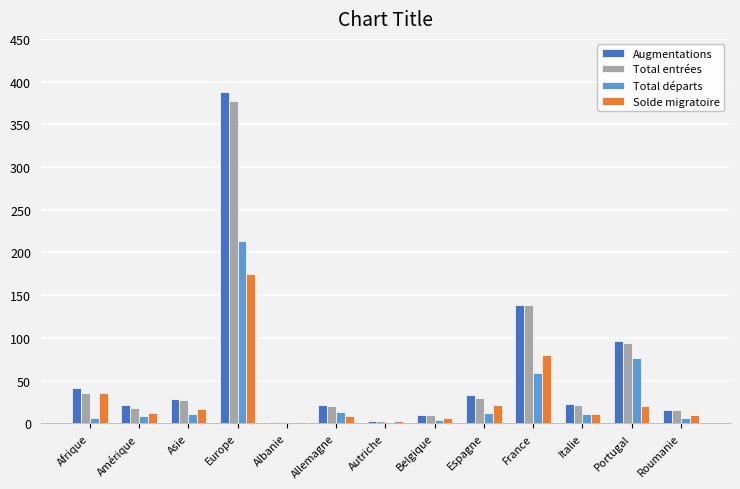

Which series has the largest range (max minus min)?

Augmentations